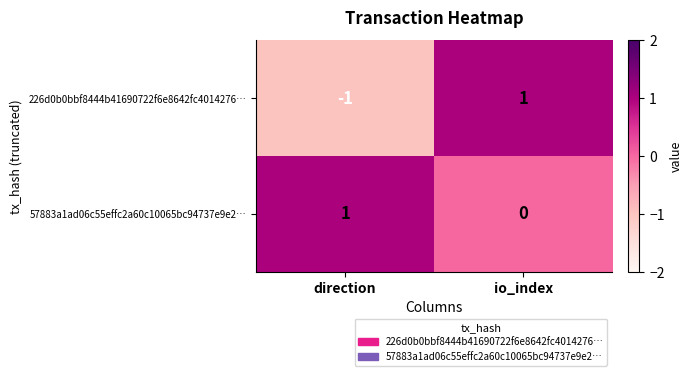

What is the total value across all series at io_index?

1